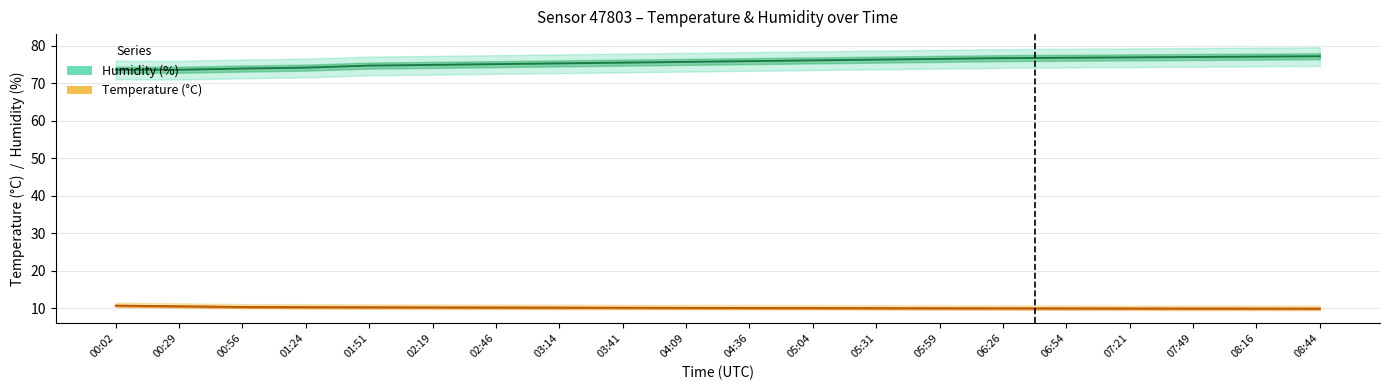

True or false: temperature and humidity intersect in this chart.

False